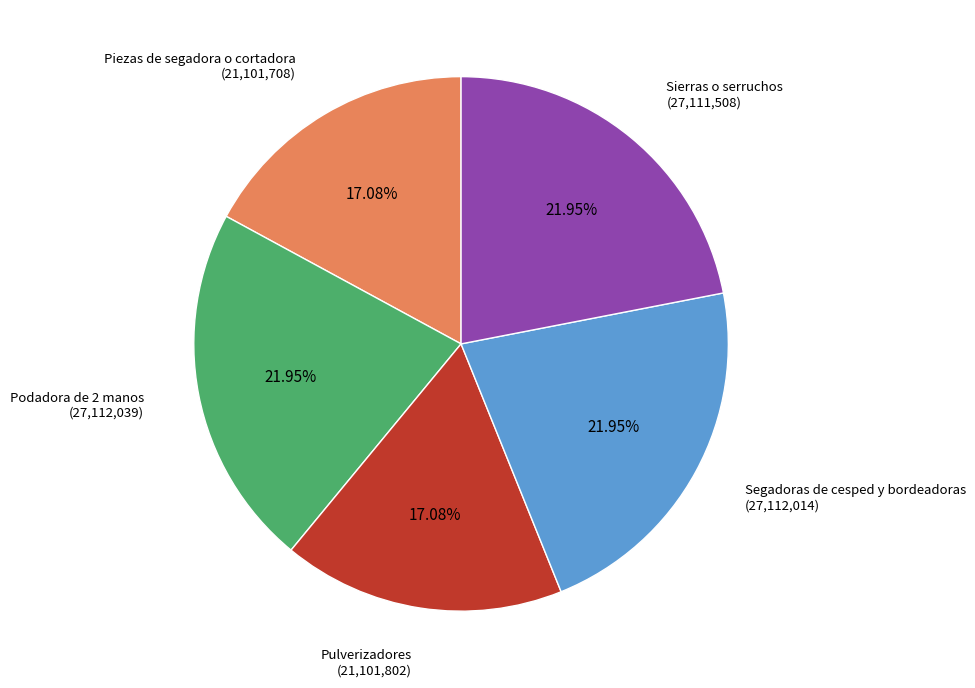

Is there a majority slice in this chart?

No